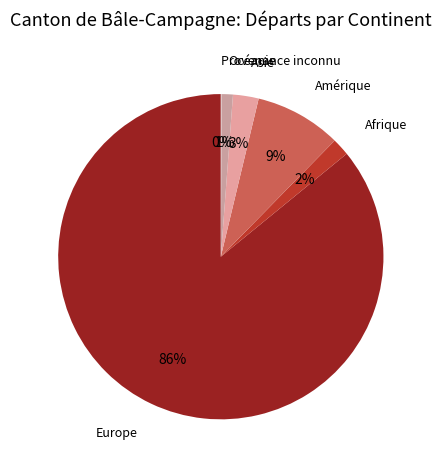

To the nearest percent, what percentage of the pie is Océanie?

1%